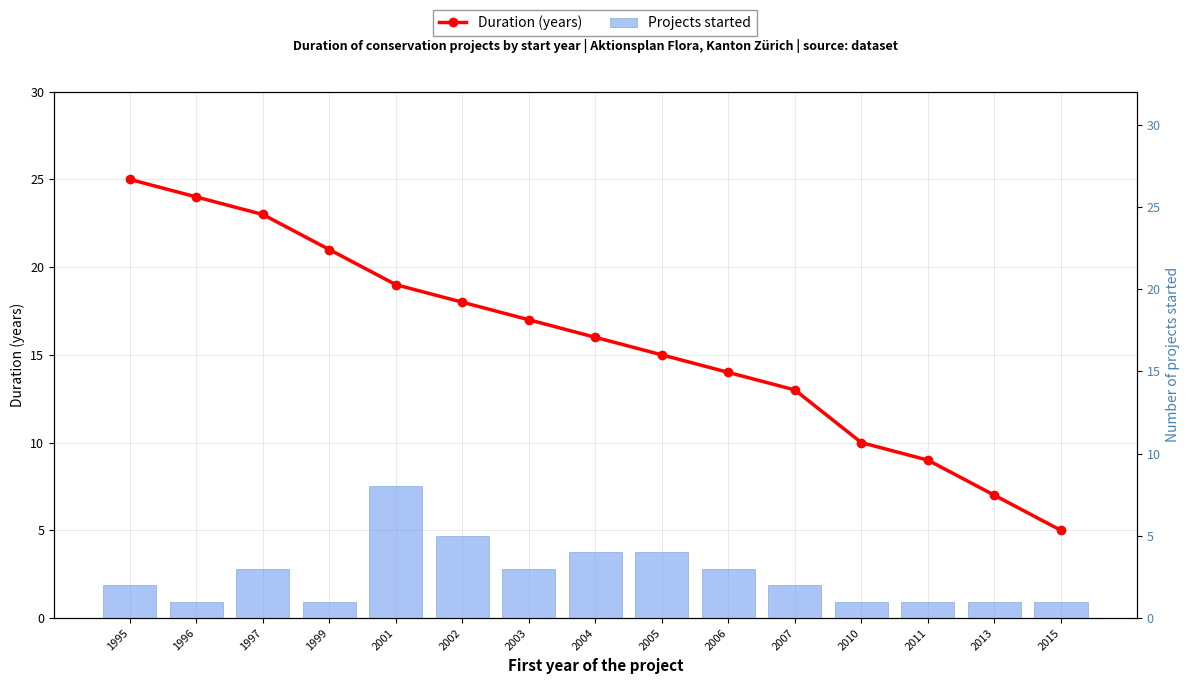

Which category has the highest value in the Duration (years) series?

1995